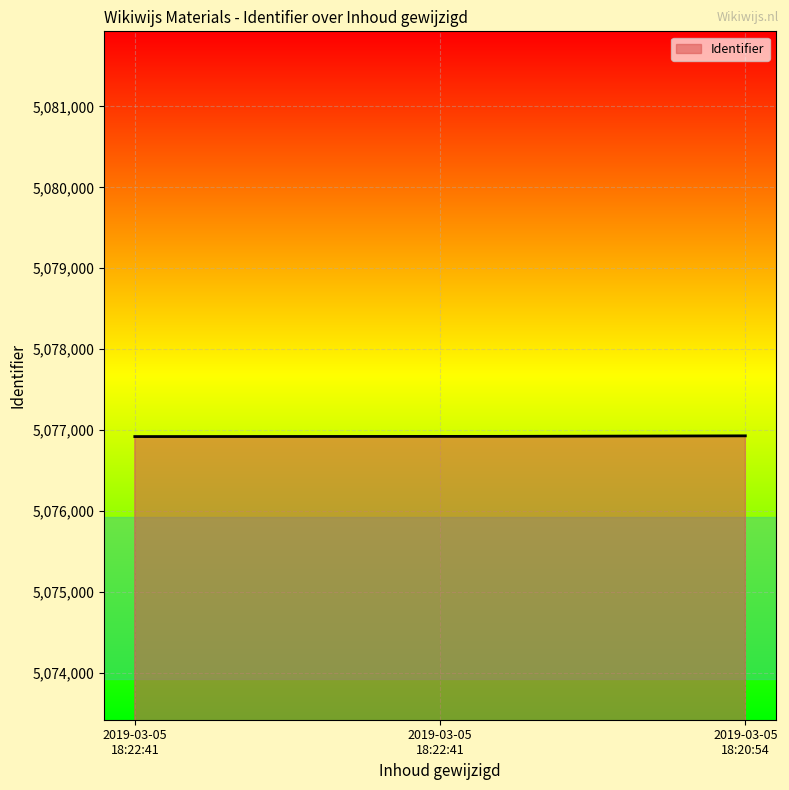

What is the smallest value displayed?

5076919.0